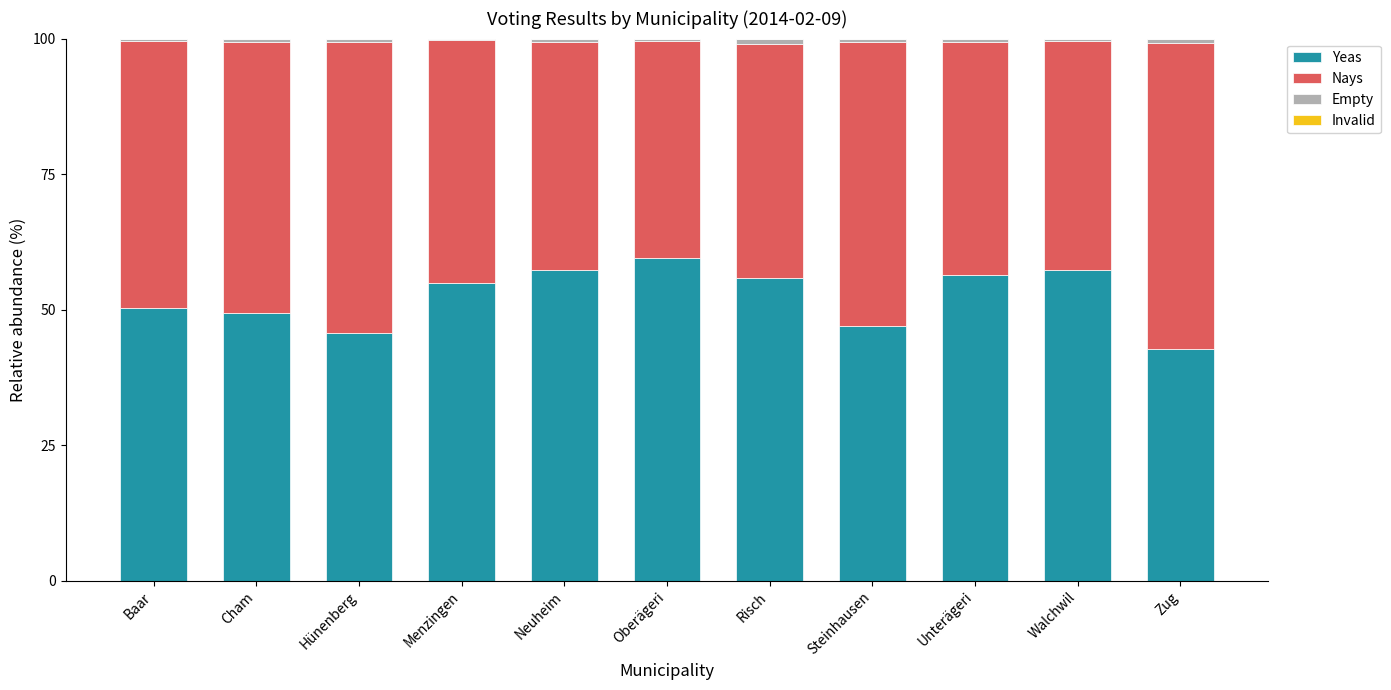

What is the total value across all series at Neuheim?

100.0